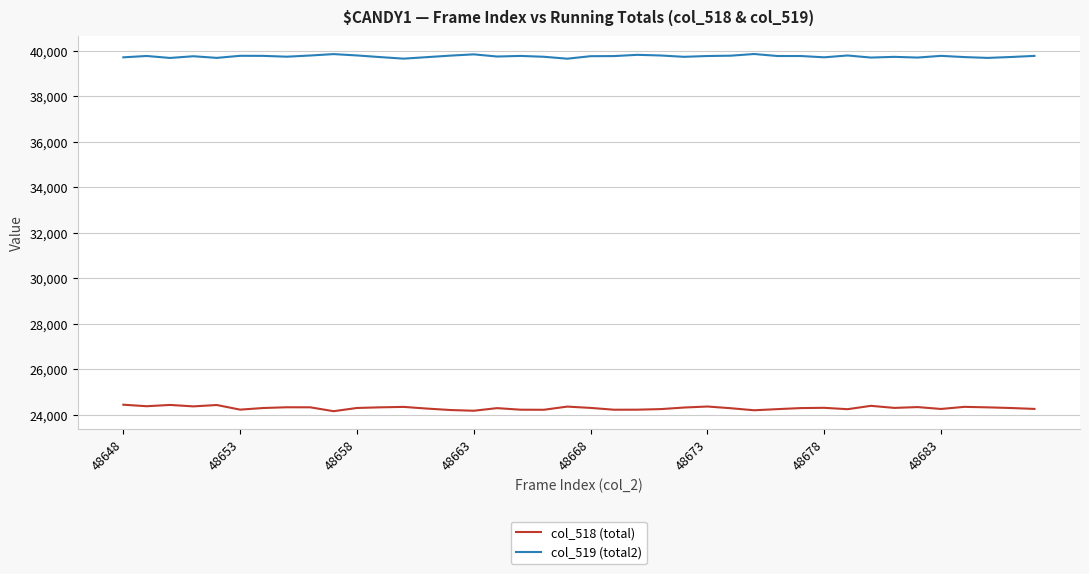

True or false: col_519 (total2) and col_518 (total) cross at least once.

False